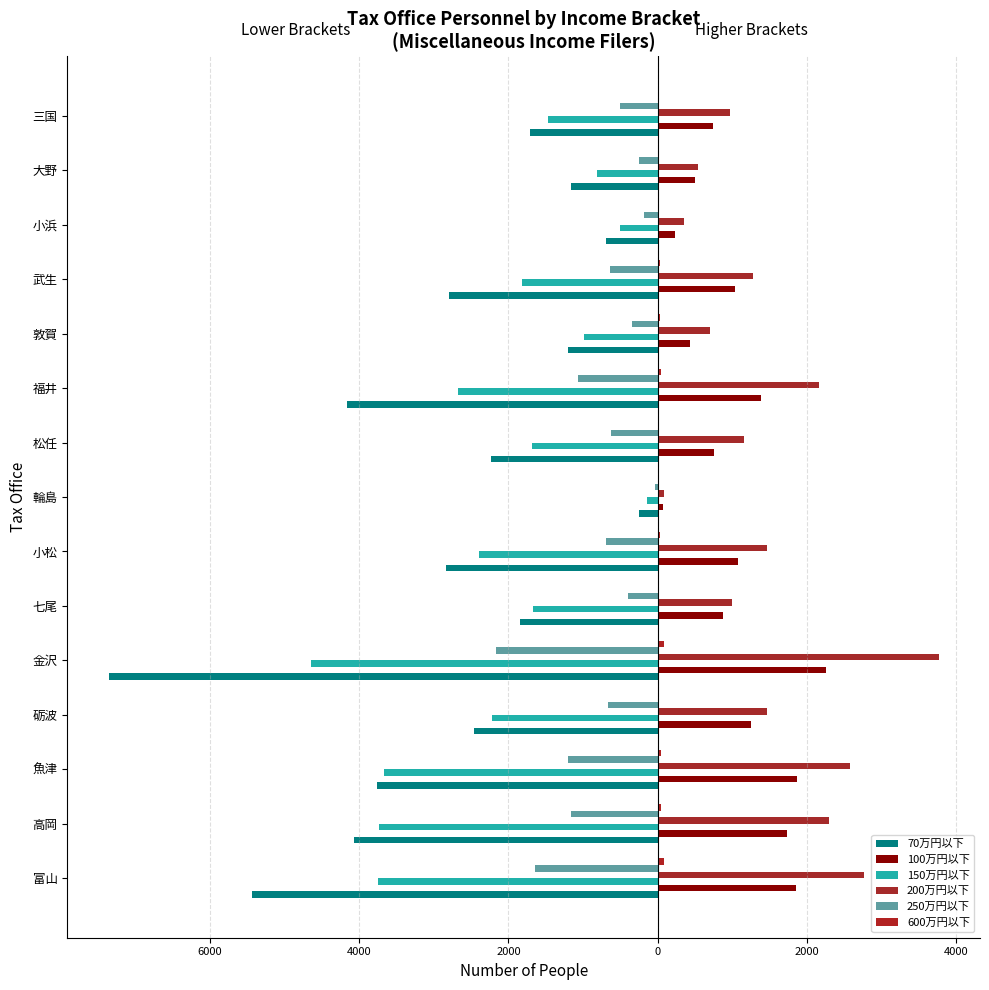

What is the average value of the 70万円以下 series?

-2799